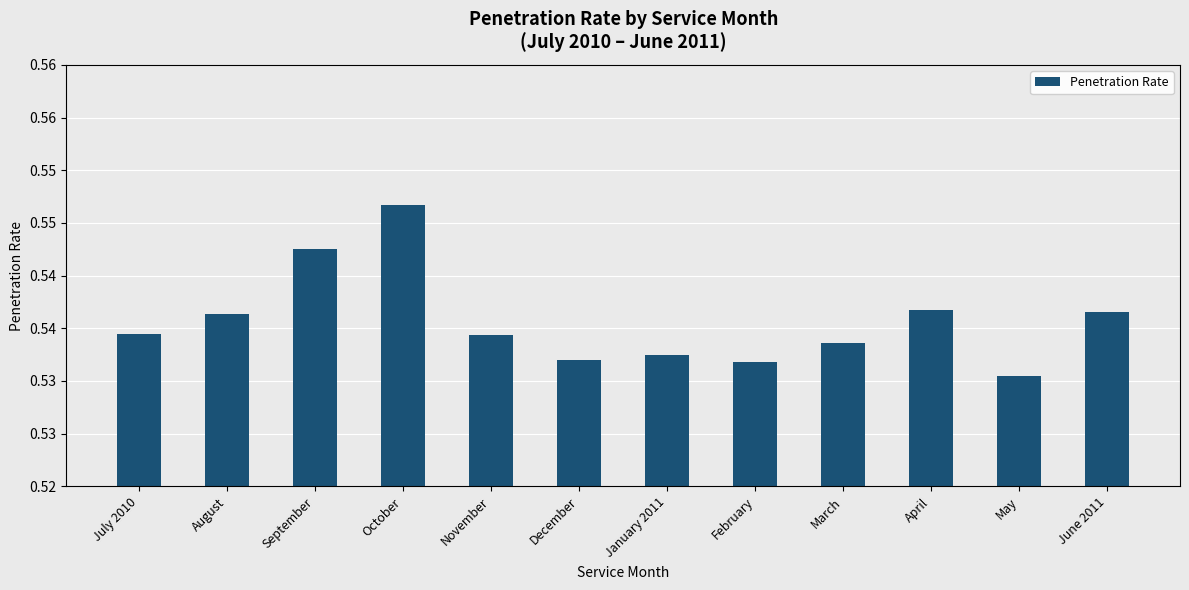

Is it true that the value at February is 0.2?

False